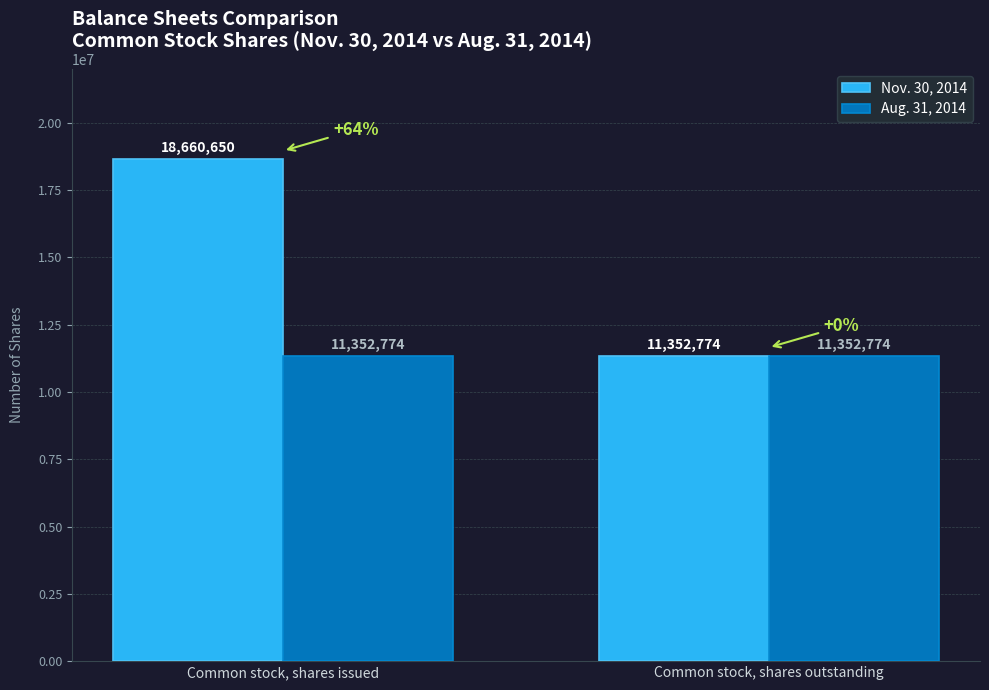

What is the spread (max minus min) of values at Common stock, shares issued?

7307876